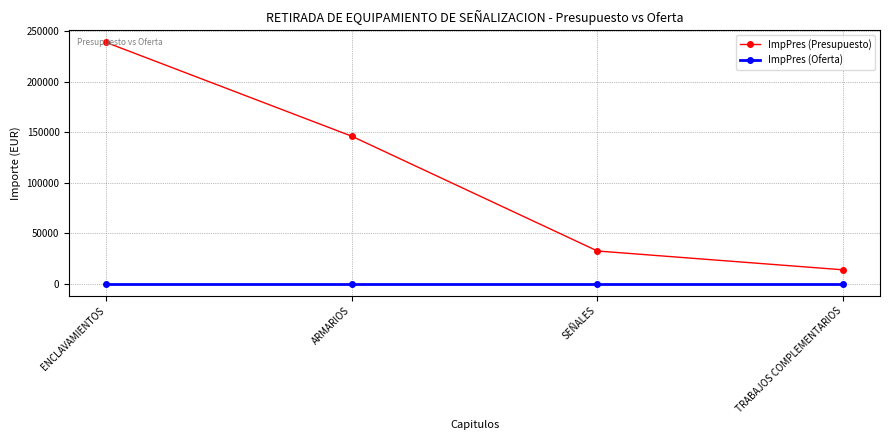

List the series in order of their peak value, highest first.

ImpPres (Presupuesto), ImpPres (Oferta)